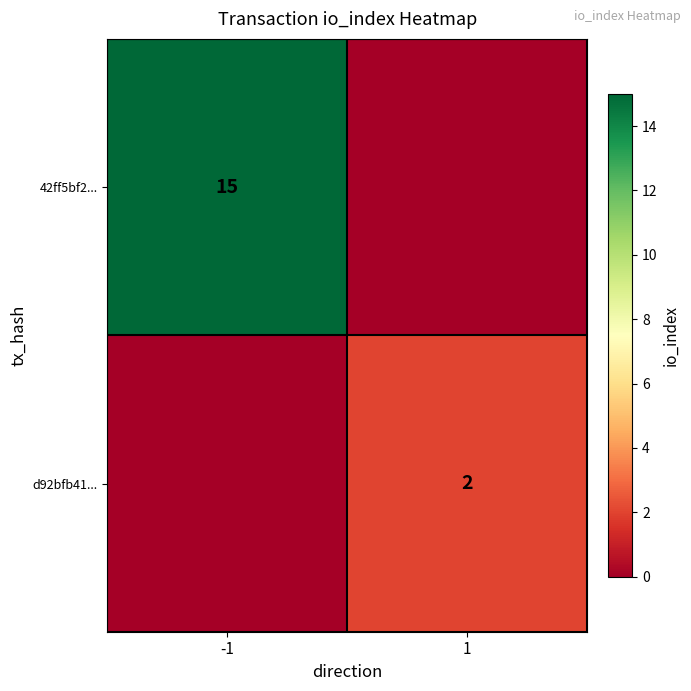

What is the maximum value shown in the chart?

15